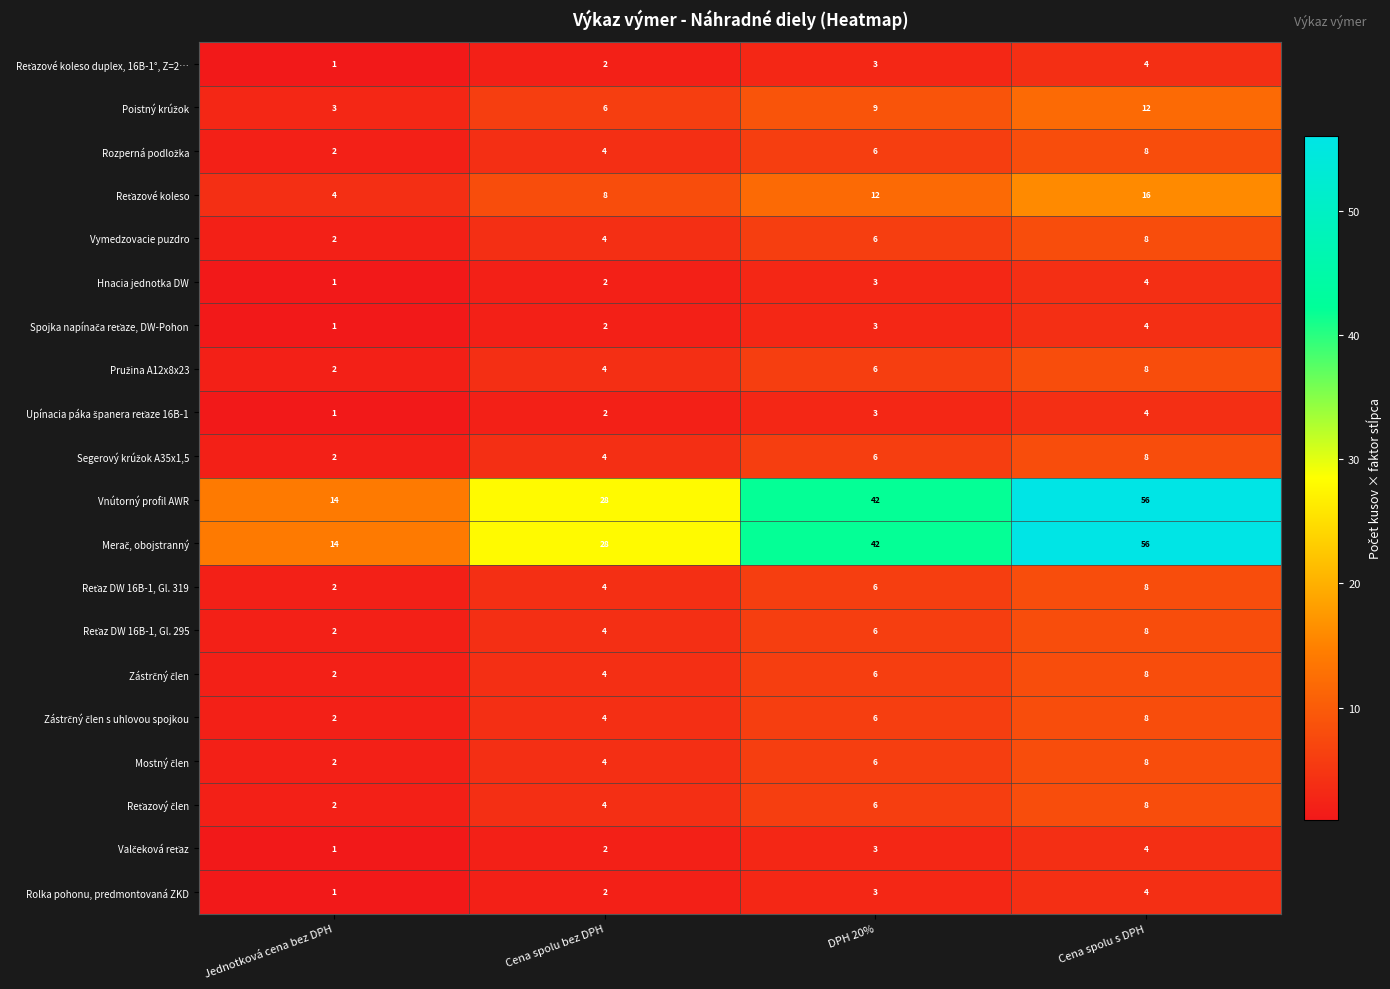

At which category is the sum across all series the highest?

Cena spolu s DPH